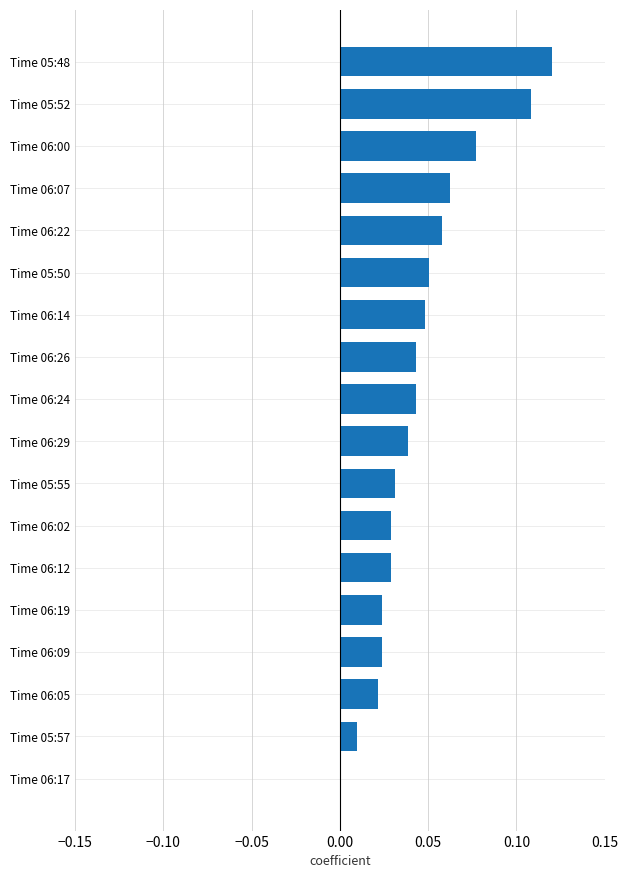

Where is the data nearest to the value 0?

Time 06:17